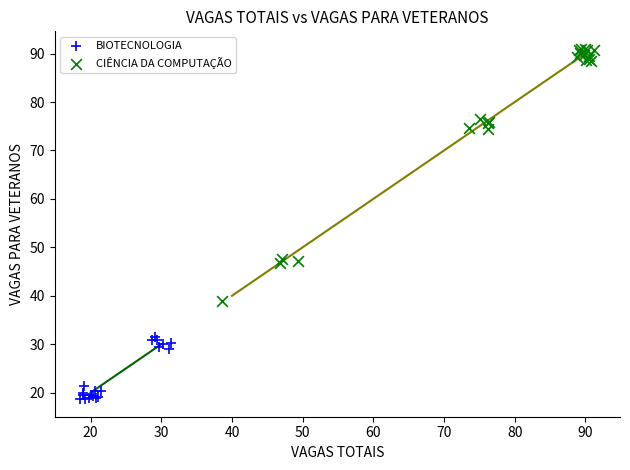

Which series has the largest Y range (max minus min)?

CIÊNCIA DA COMPUTAÇÃO